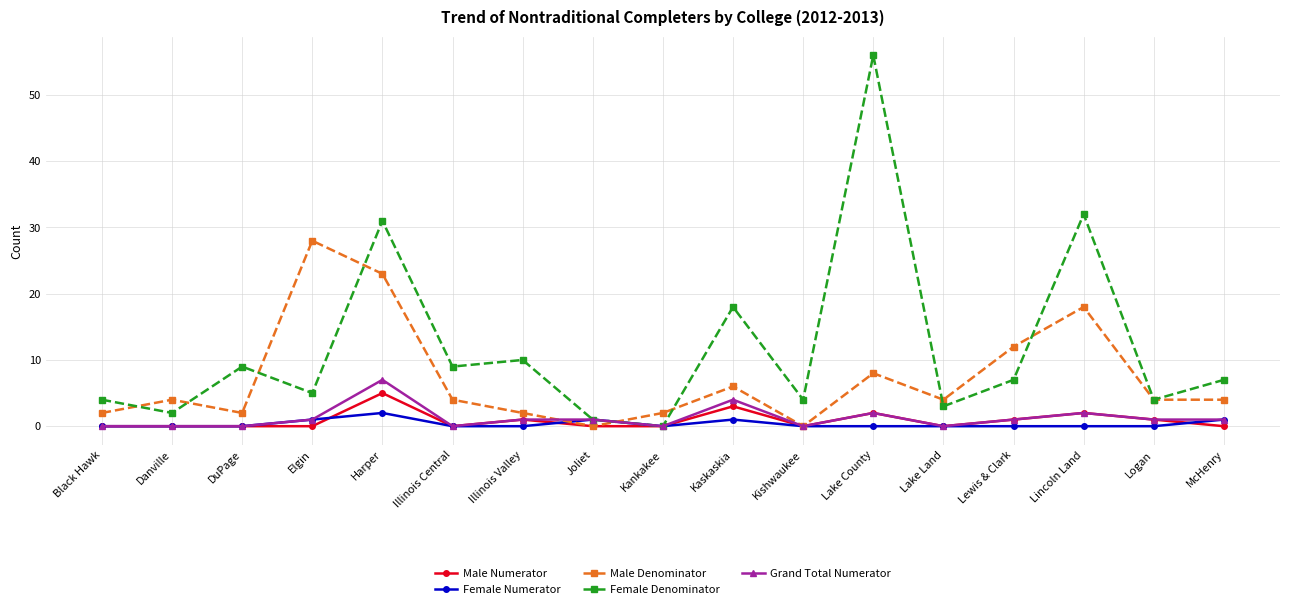

Which series has the largest total across all categories?

Female Denominator